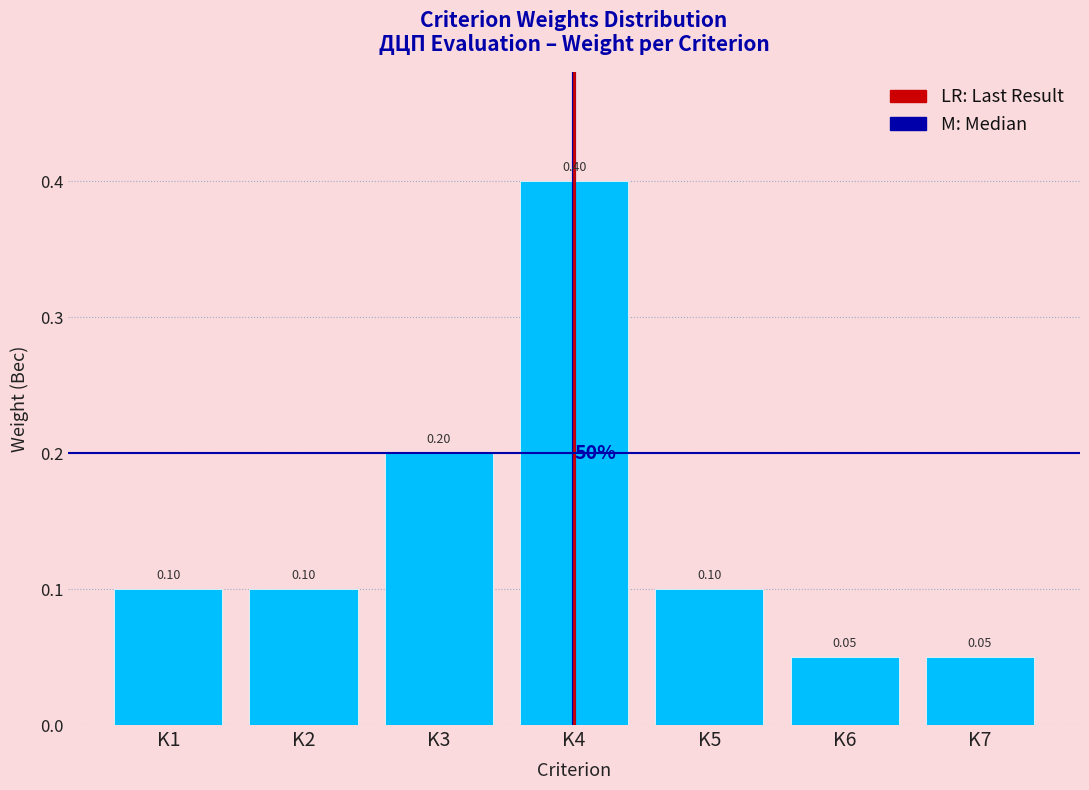

What is the change in value from K1 to K4?

+0.3